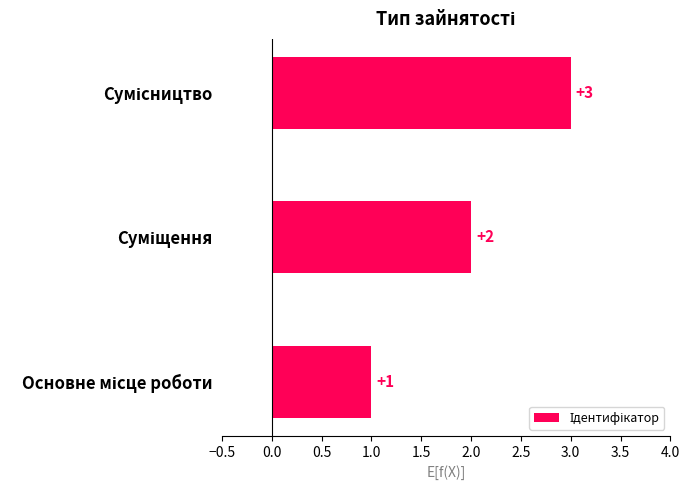

What is the minimum value shown in the chart?

1